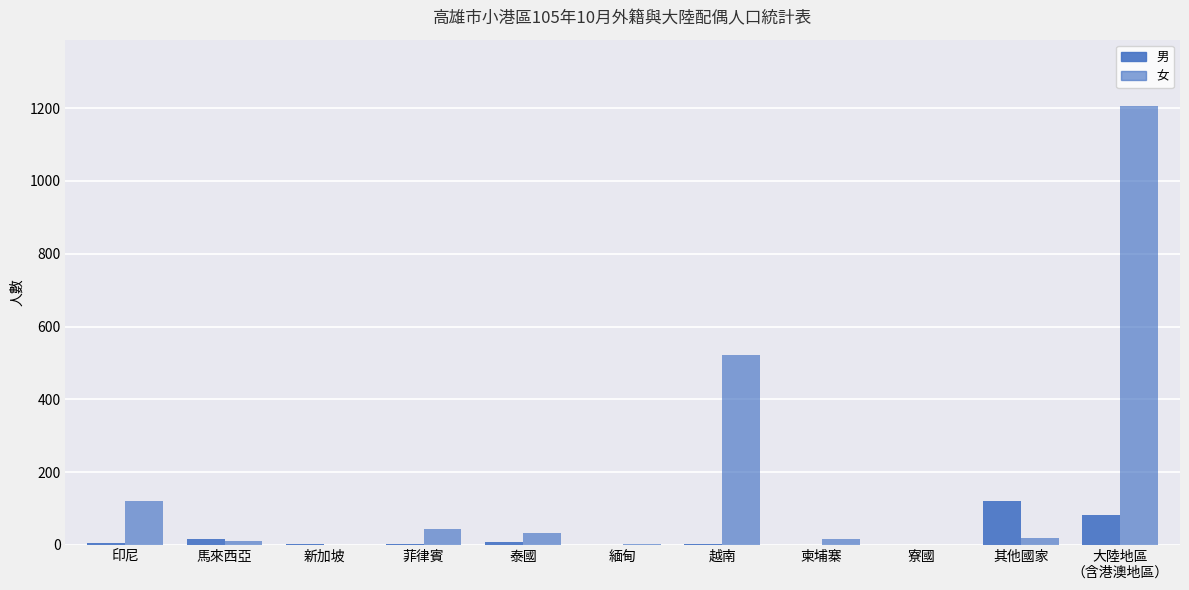

At which label is 男 closest to 60?

大陸地區
（含港澳地區）